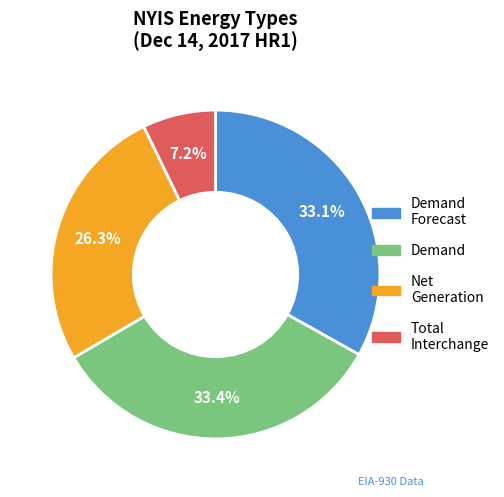

Is there a majority slice in this chart?

No